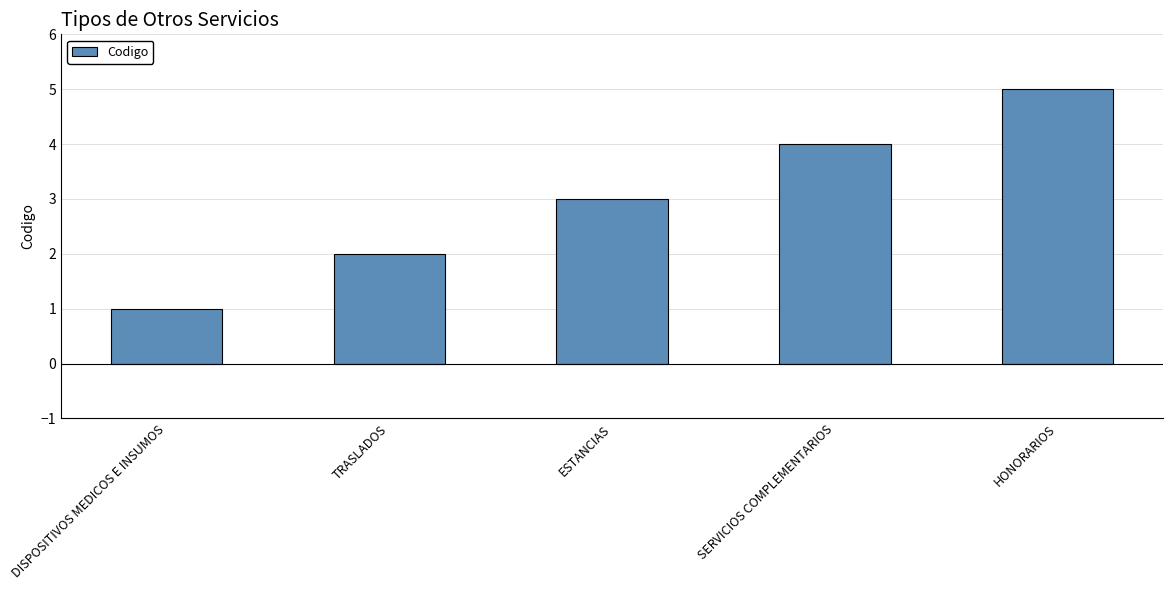

Where is the data nearest to the value 3?

ESTANCIAS